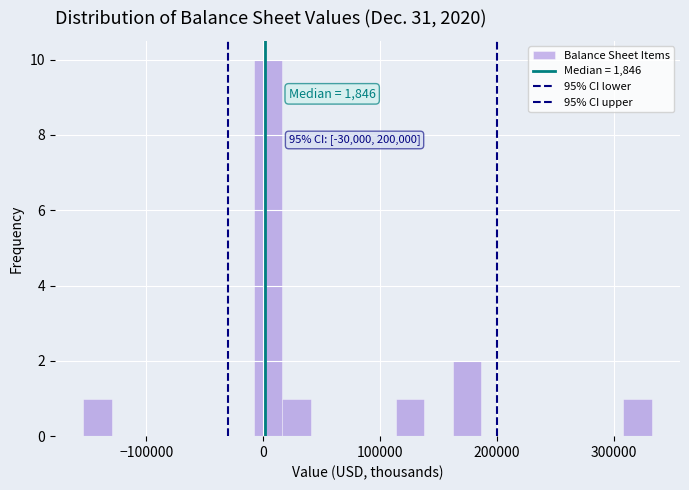

Around what value on the x-axis is the tallest bar? Give the approximate position of its centre, as read against the axis.

0